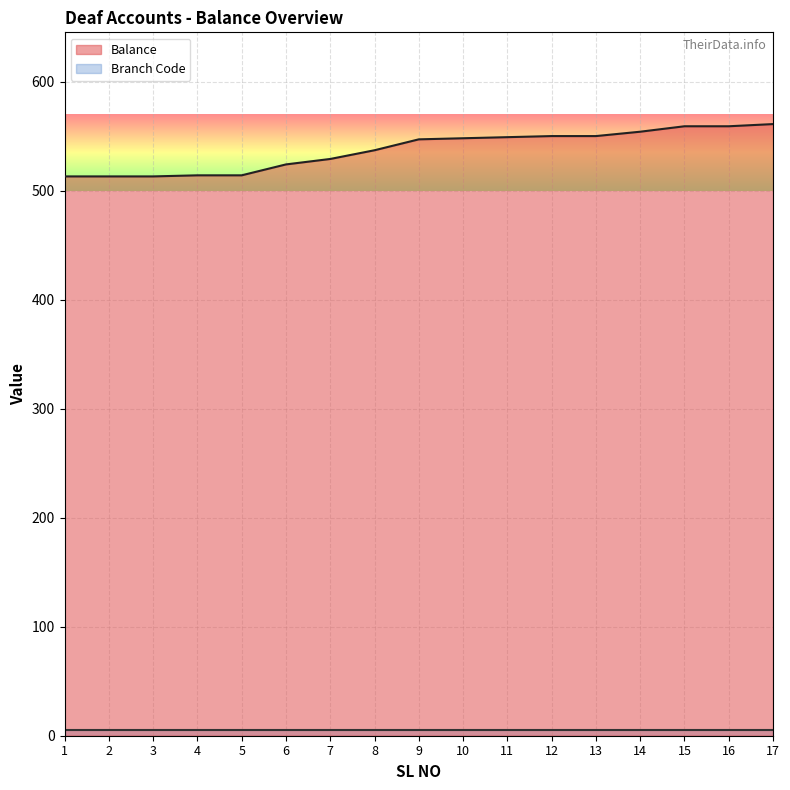

List the labels in order of value, smallest first.

1, 2, 3, 4, 5, 6, 7, 8, 9, 10, 11, 12, 13, 14, 15, 16, 17